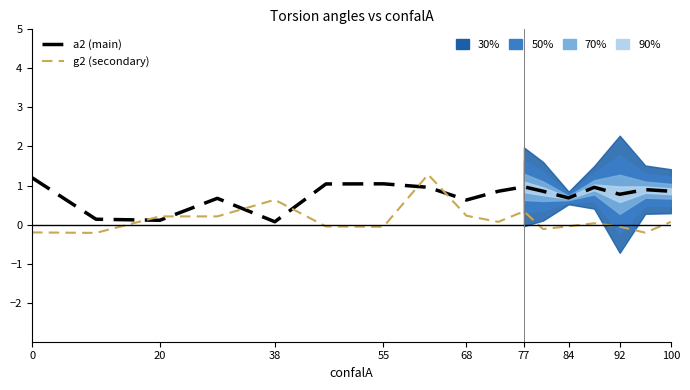

How many values in g2 (secondary) are above zero?

9